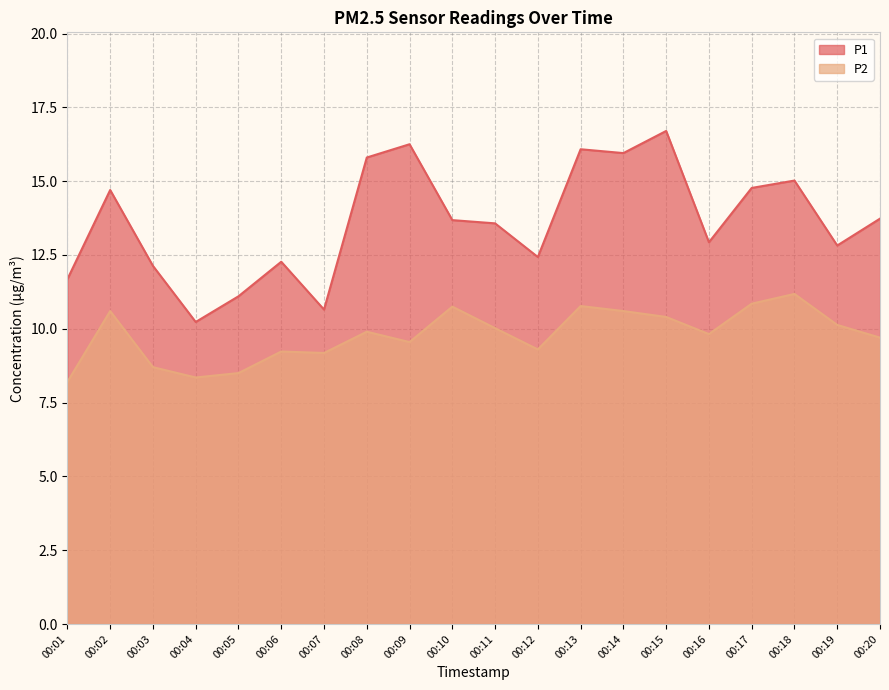

What is the minimum value for P2?

8.2